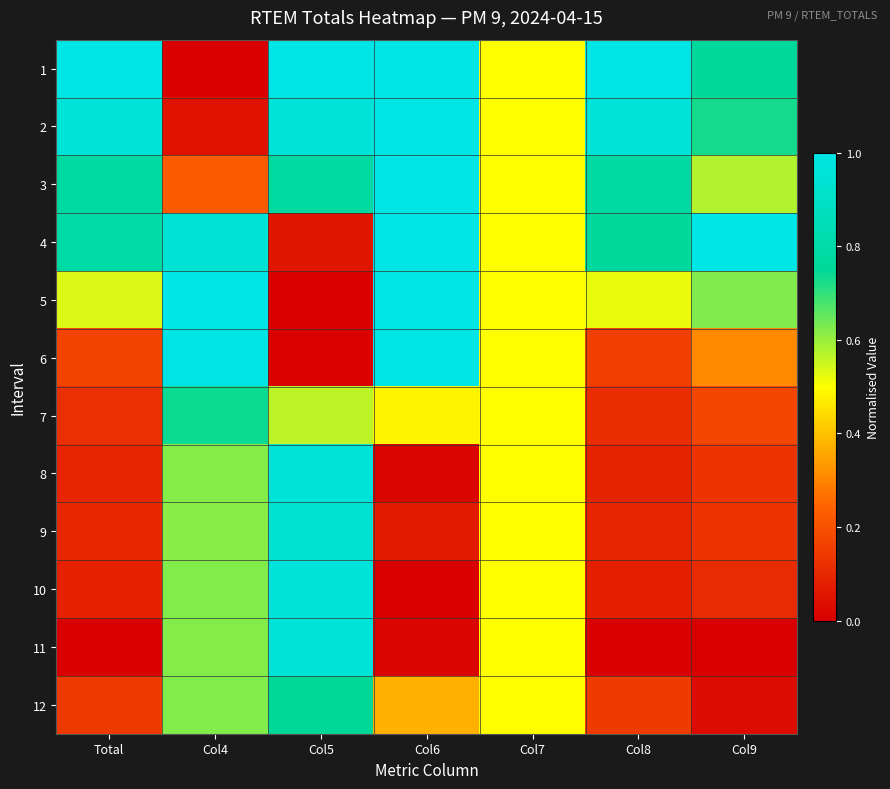

What is the spread (max minus min) of values at Col8?

1.0